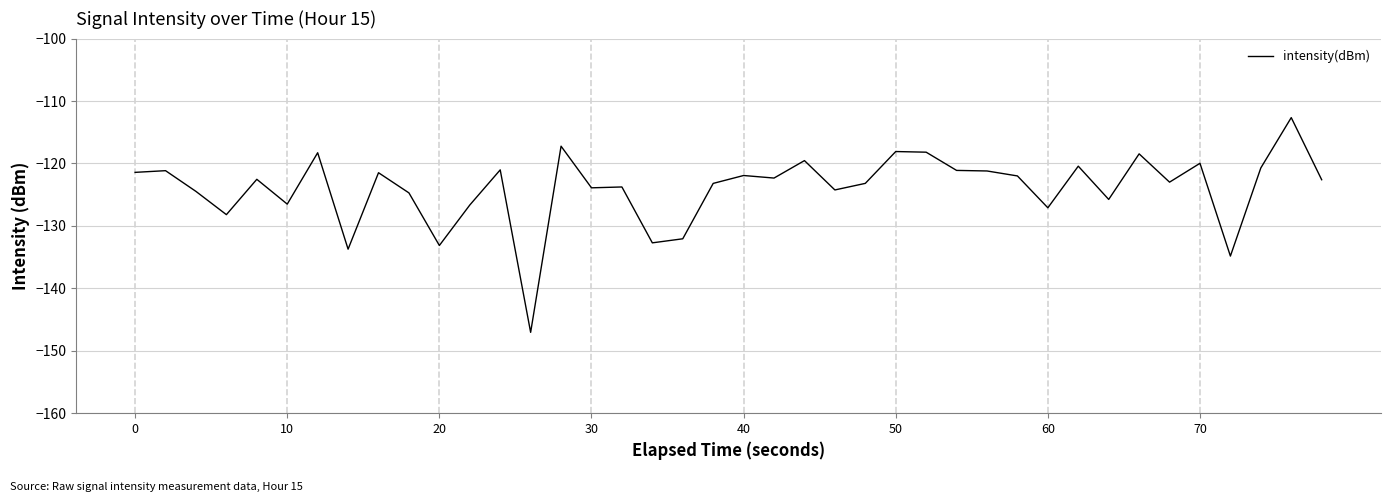

What is the maximum value shown in the chart?

-112.7